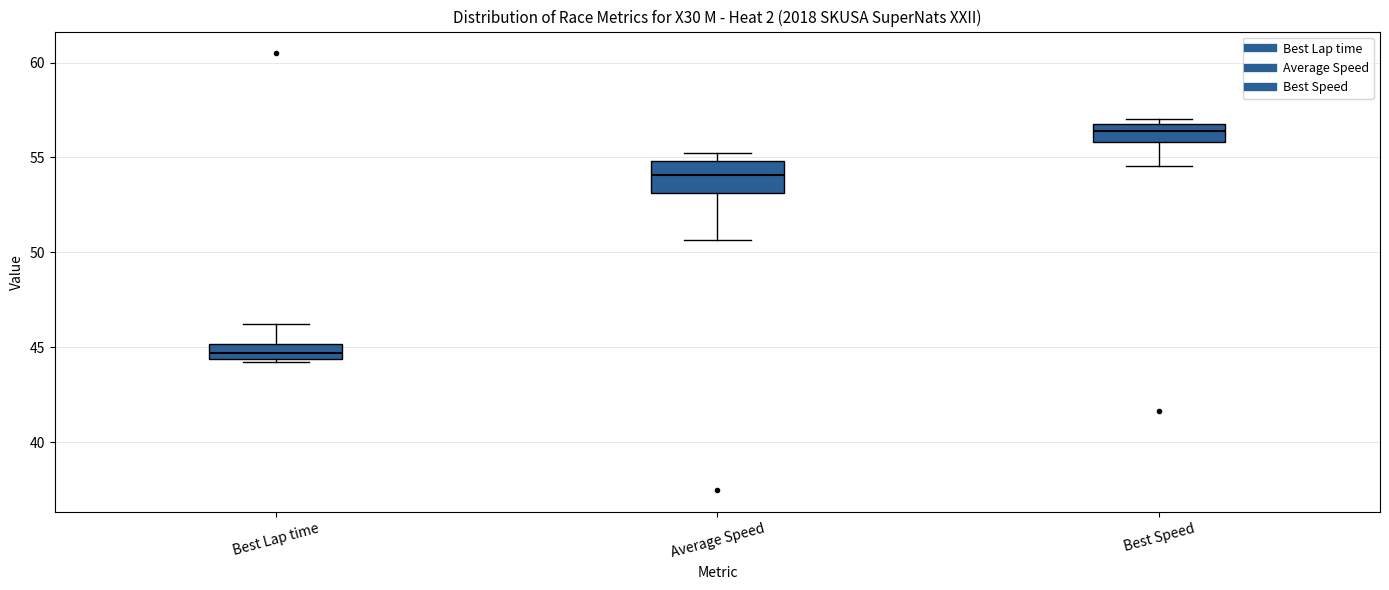

Reading left to right, read every box against the y-axis: the position of its median line, the range the box covers, and the ends of its whiskers. The values are not printed on the chart, so give them approximately, as read against the axis.

Best Lap time: median 44.5 (inside the box), box 44.5 to 45.0, whiskers 44.0 to 46.0
Average Speed: median 54.0, box 53.0 to 55.0, whiskers 50.5 to 55.0 (just above the box's upper edge)
Best Speed: median 56.5, box 56.0 to 57.0, whiskers 54.5 to 57.0 (just above the box's upper edge)